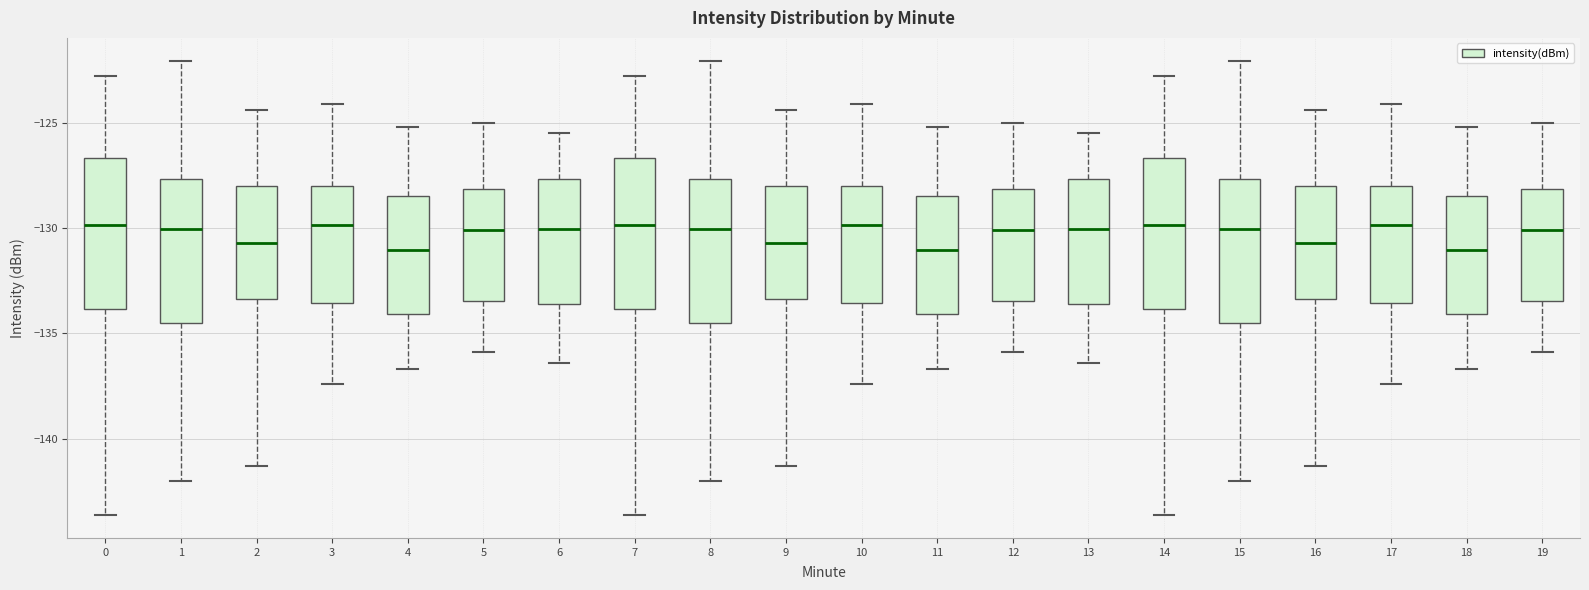

Reading left to right, transcribe this box plot: for each box, give where its median line is, the range the box spans, and where its two whiskers end, as read against the y-axis. The values are not printed on the chart, so give them approximately, as read against the axis.

0: median -130.0, box -134.0 to -126.5, whiskers -143.5 to -123.0
1: median -130.0, box -134.5 to -127.5, whiskers -142.0 to -122.0
2: median -130.5, box -133.5 to -128.0, whiskers -141.5 to -124.5
3: median -130.0, box -133.5 to -128.0, whiskers -137.5 to -124.0
4: median -131.0, box -134.0 to -128.5, whiskers -136.5 to -125.0
5: median -130.0, box -133.5 to -128.0, whiskers -136.0 to -125.0
6: median -130.0, box -133.5 to -127.5, whiskers -136.5 to -125.5
7: median -130.0, box -134.0 to -126.5, whiskers -143.5 to -123.0
8: median -130.0, box -134.5 to -127.5, whiskers -142.0 to -122.0
9: median -130.5, box -133.5 to -128.0, whiskers -141.5 to -124.5
10: median -130.0, box -133.5 to -128.0, whiskers -137.5 to -124.0
11: median -131.0, box -134.0 to -128.5, whiskers -136.5 to -125.0
12: median -130.0, box -133.5 to -128.0, whiskers -136.0 to -125.0
13: median -130.0, box -133.5 to -127.5, whiskers -136.5 to -125.5
14: median -130.0, box -134.0 to -126.5, whiskers -143.5 to -123.0
15: median -130.0, box -134.5 to -127.5, whiskers -142.0 to -122.0
16: median -130.5, box -133.5 to -128.0, whiskers -141.5 to -124.5
17: median -130.0, box -133.5 to -128.0, whiskers -137.5 to -124.0
18: median -131.0, box -134.0 to -128.5, whiskers -136.5 to -125.0
19: median -130.0, box -133.5 to -128.0, whiskers -136.0 to -125.0